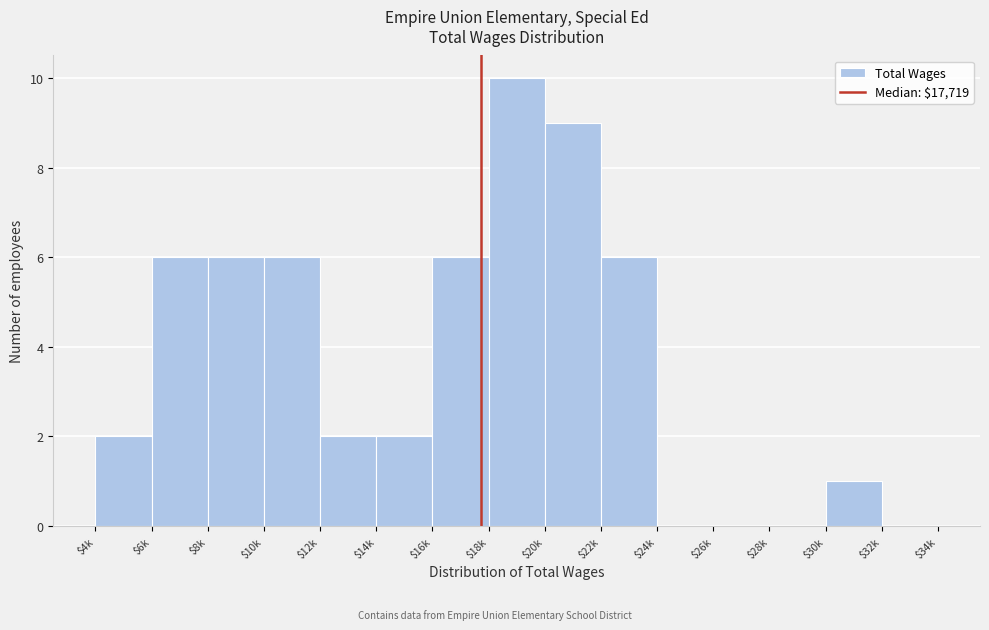

The chart shows a value of 1 at $14k. True or false?

False